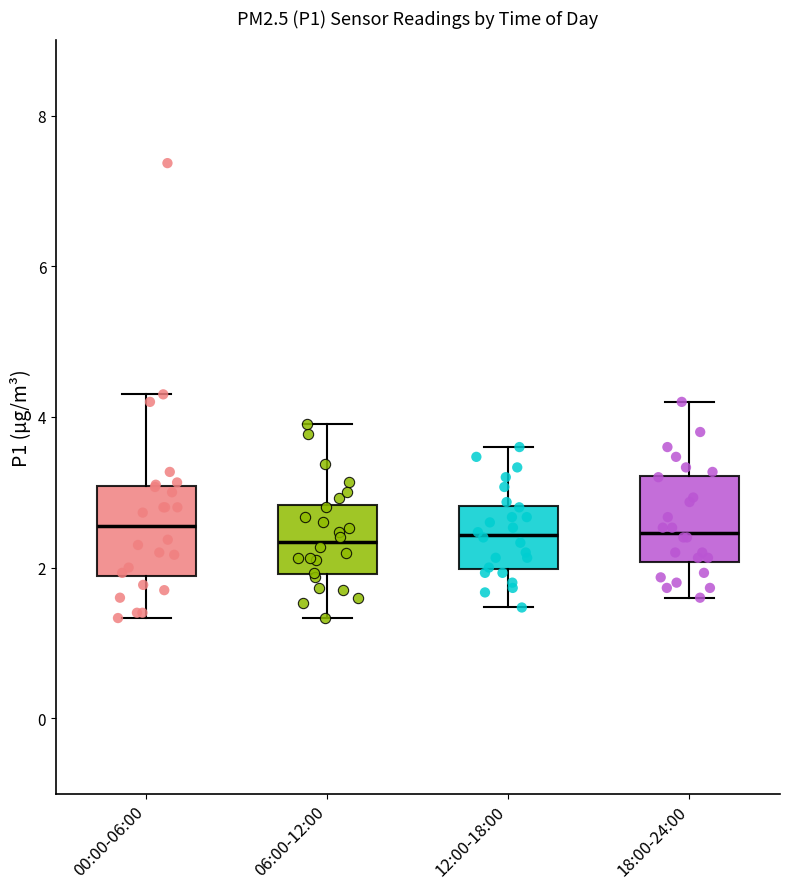

Reading left to right, read every box against the y-axis: the position of its median line, the range the box covers, and the ends of its whiskers. The values are not printed on the chart, so give them approximately, as read against the axis.

00:00-06:00: median 2.6, box 1.8 to 3.0, whiskers 1.4 to 4.4
06:00-12:00: median 2.4, box 2.0 to 2.8, whiskers 1.4 to 4.0
12:00-18:00: median 2.4, box 2.0 to 2.8, whiskers 1.4 to 3.6
18:00-24:00: median 2.4, box 2.0 to 3.2, whiskers 1.6 to 4.2